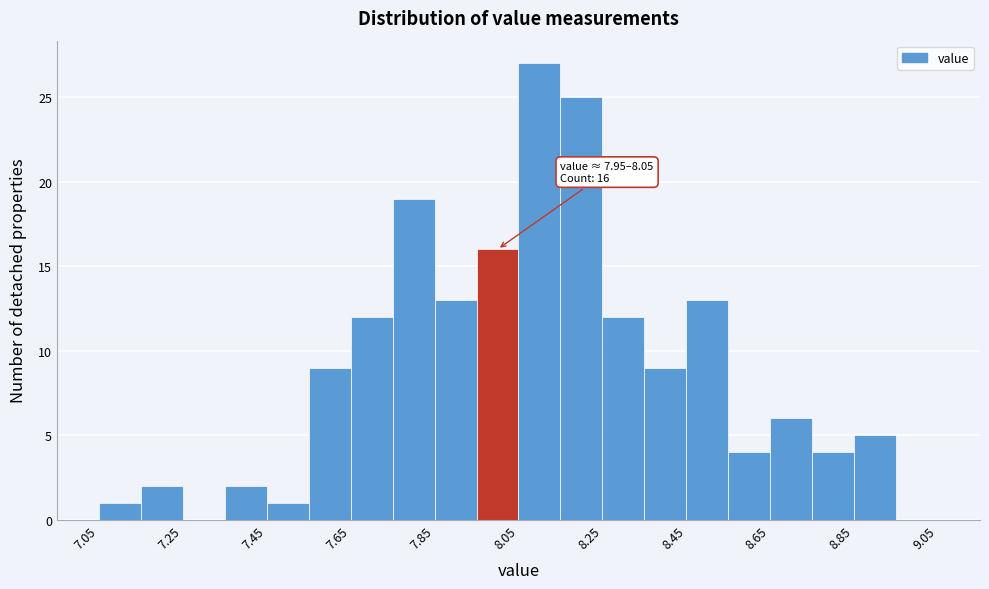

Over which range of the x-axis is the bar tallest?

8.05 to 8.15